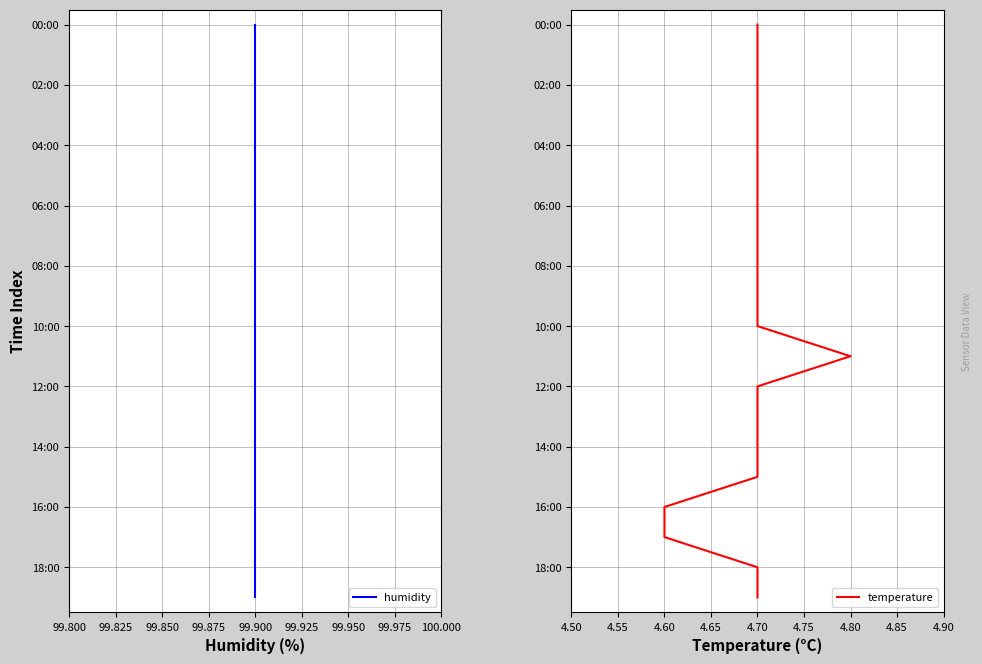

How many lines are shown in the chart?

2